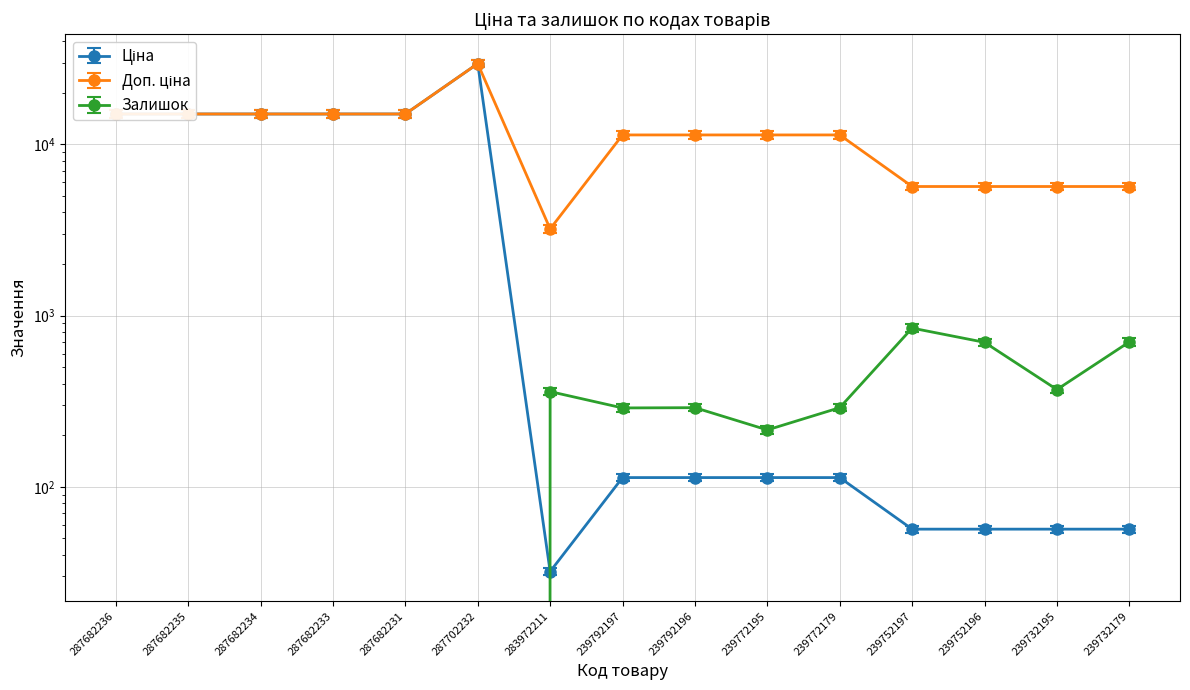

At which label is Залишок closest to 422?

239732195